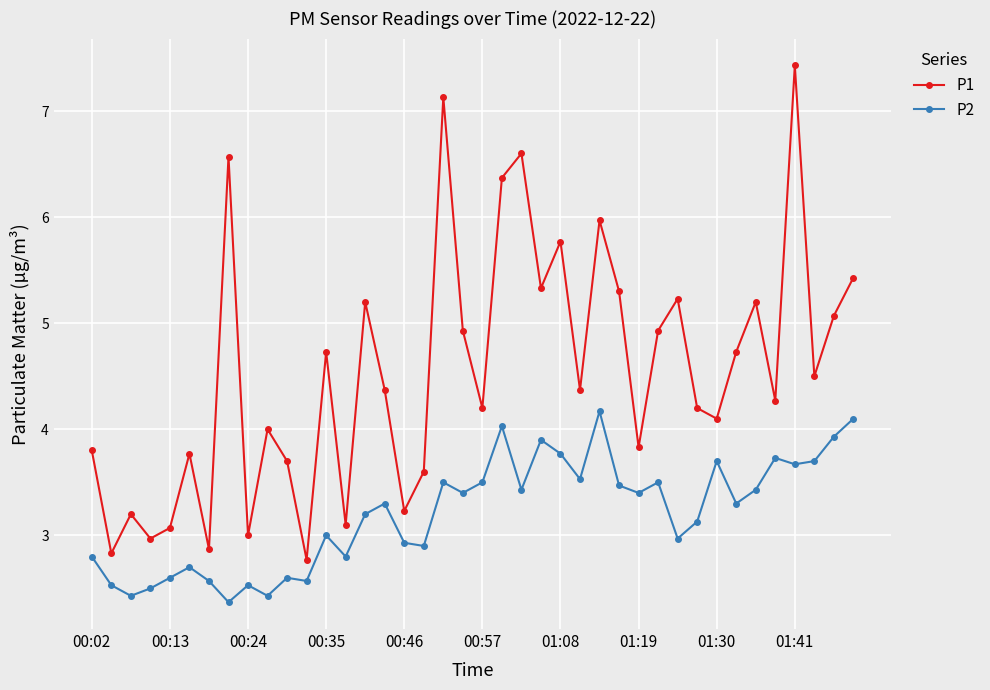

At how many categories does at least one series exceed 5?

14